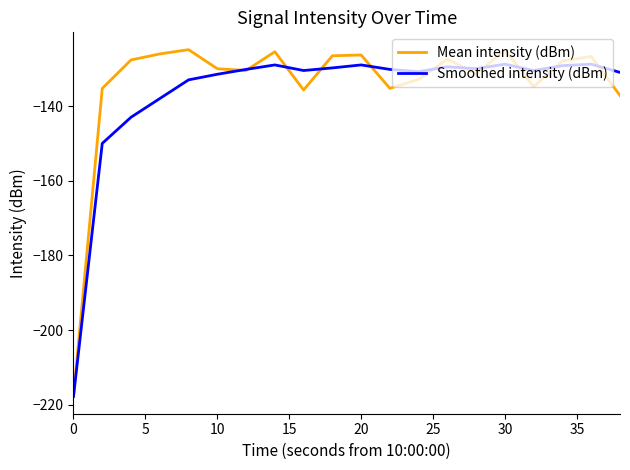

How many categories are shown in the chart?

20